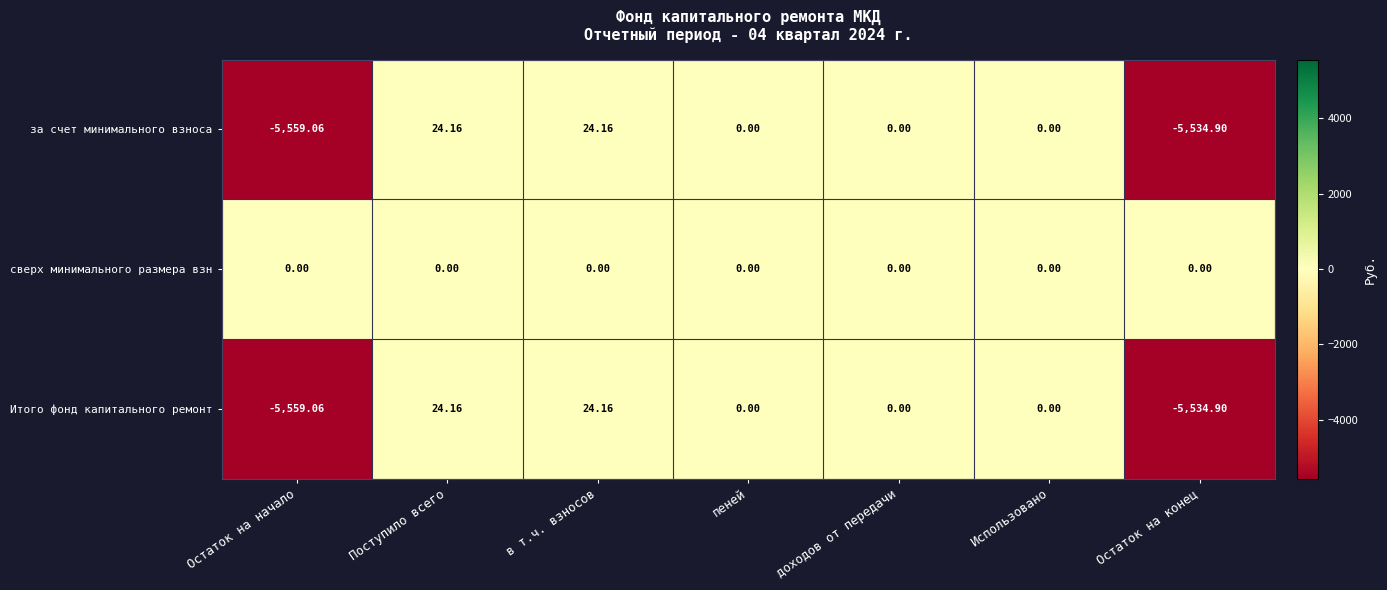

Where does the за счет минимального взноса series first go above 0?

Поступило всего